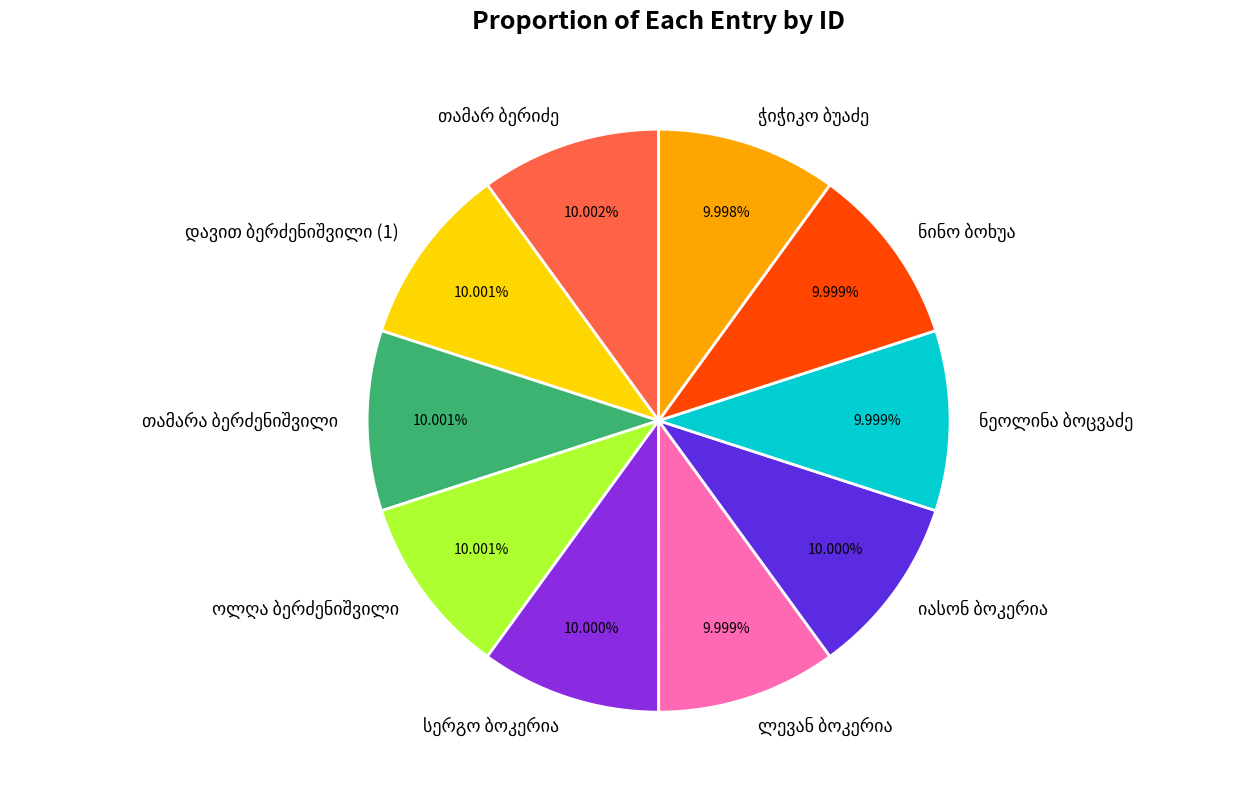

Is there a majority slice in this chart?

No